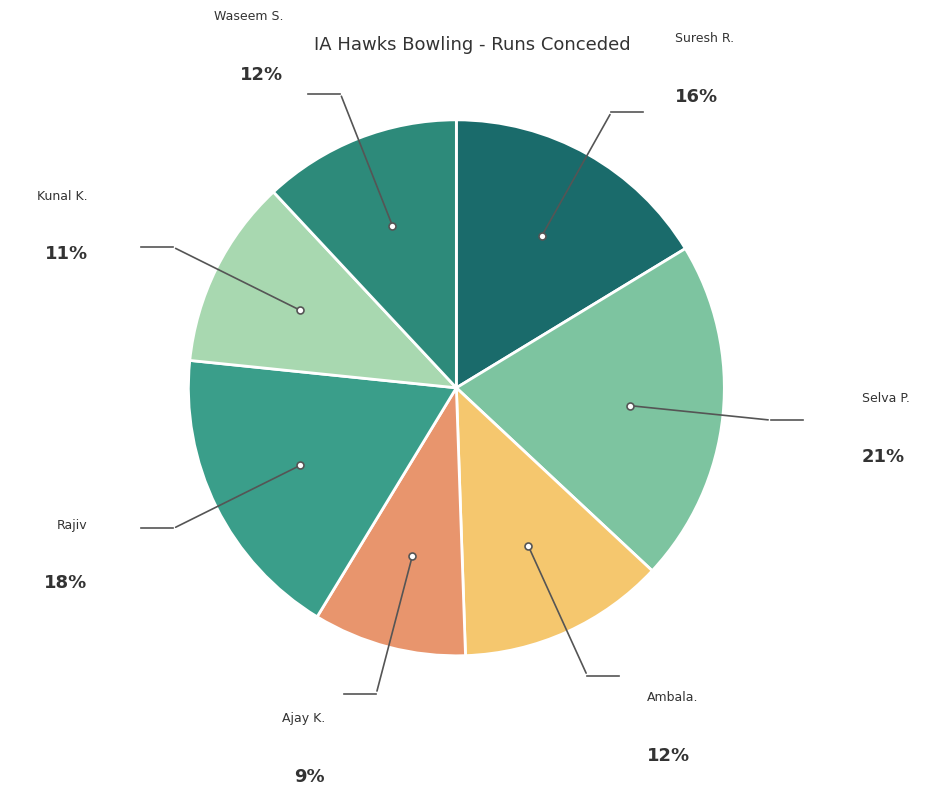

Which has a higher value, Ajay K. or Rajiv?

Rajiv